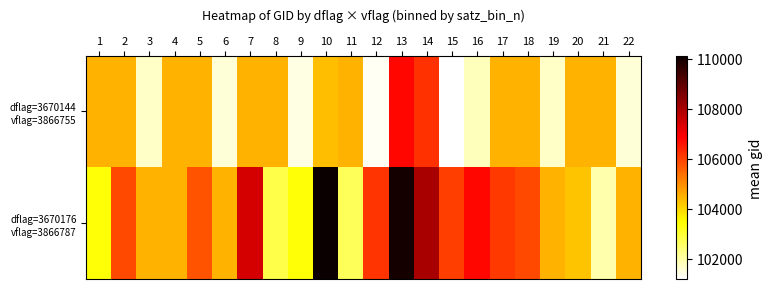

Which has a higher value, 17 or 12?

17